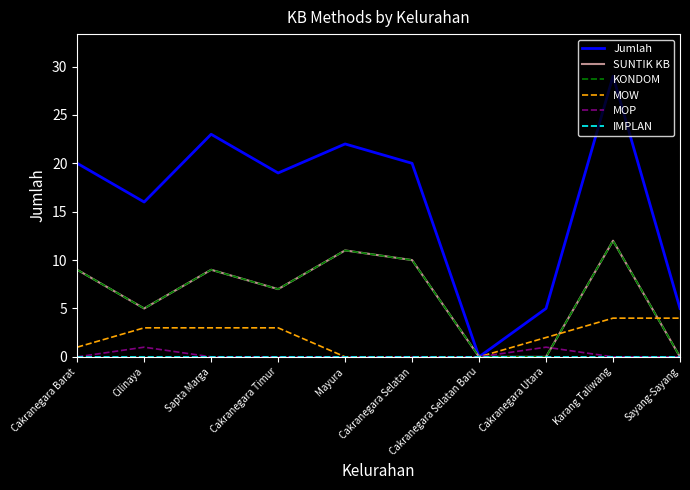

Which has a higher value, Karang Taliwang or Cakranegara Selatan?

Karang Taliwang